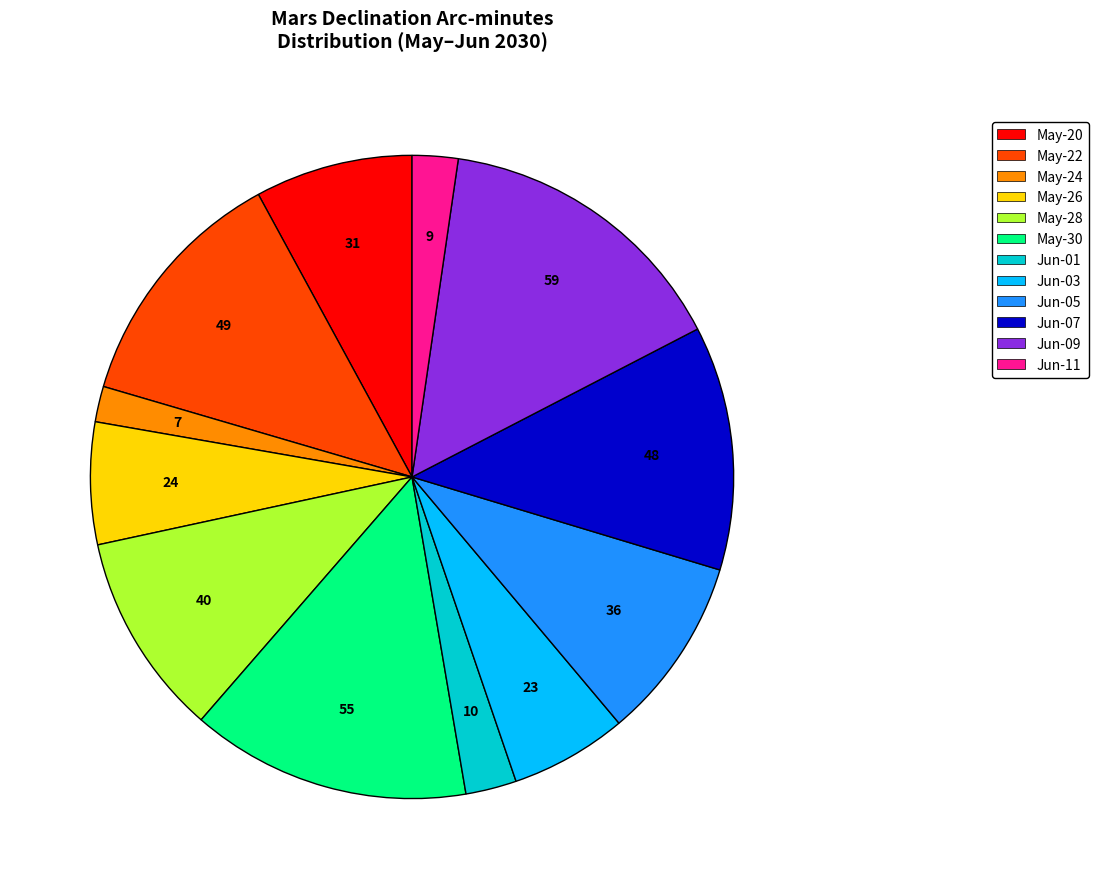

Does May-24 represent more than half of the total?

No